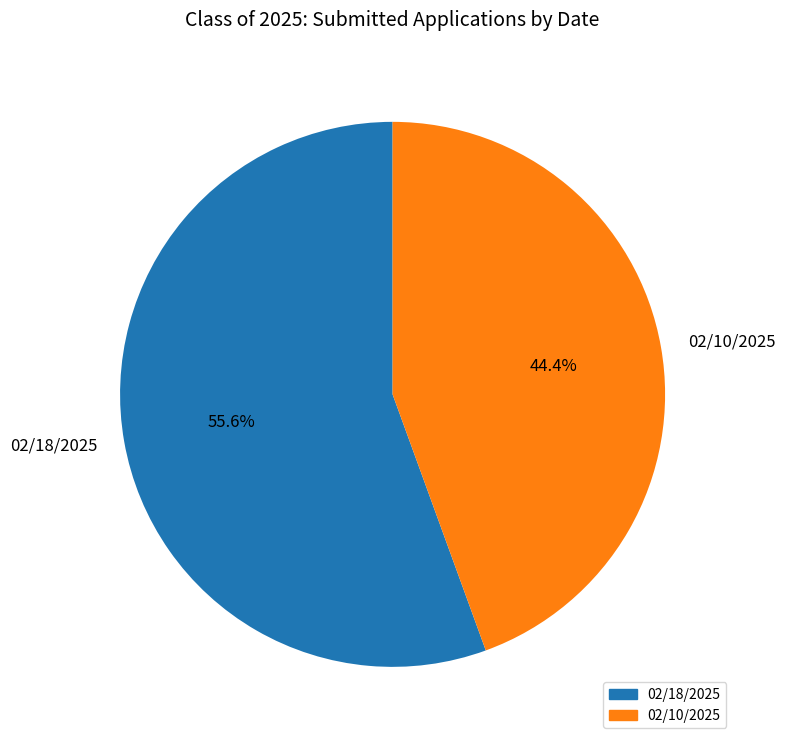

The 02/10/2025 slice represents 44% of the pie. True or false?

True